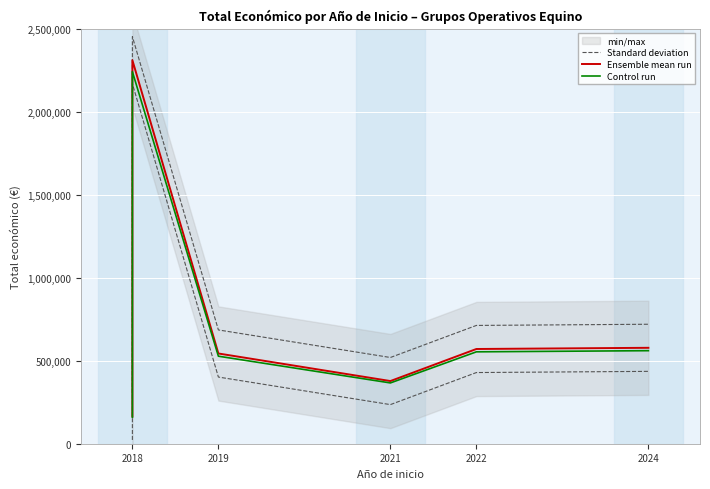

What is the sum of all Standard deviation values?

5394869.2